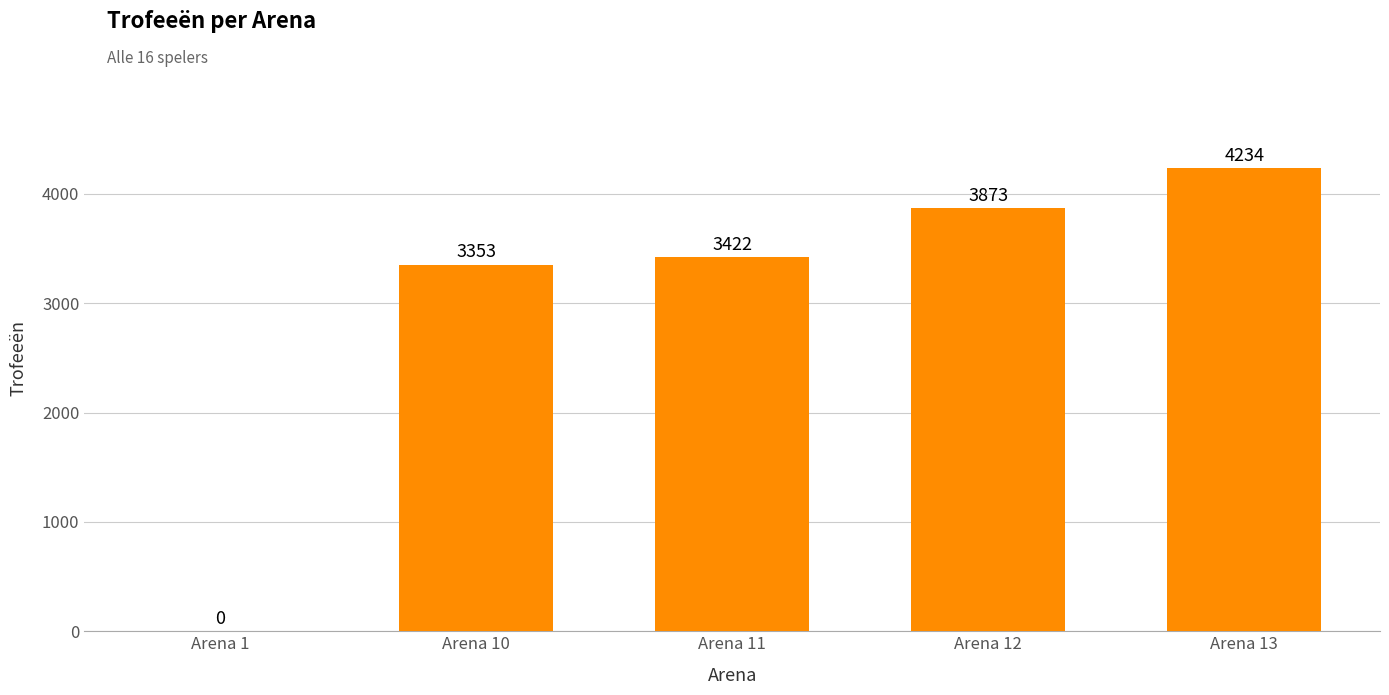

What is the change in value from Arena 10 to Arena 13?

+881